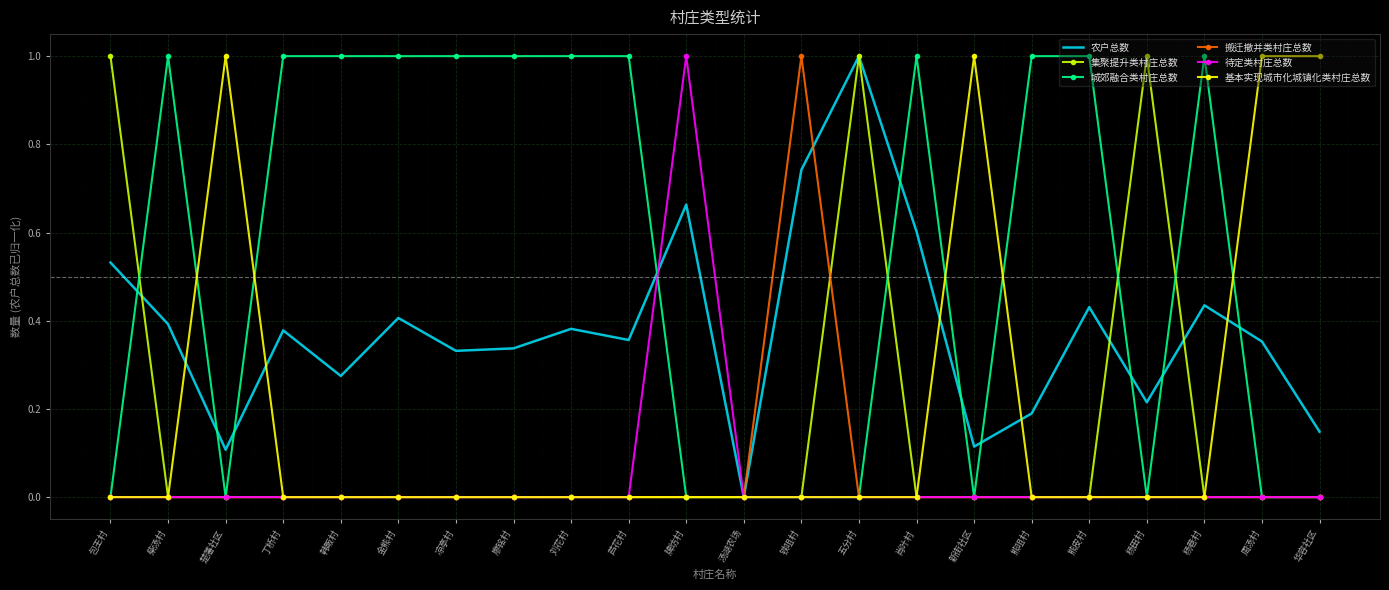

At which label does 农户总数 reach its peak?

五分村